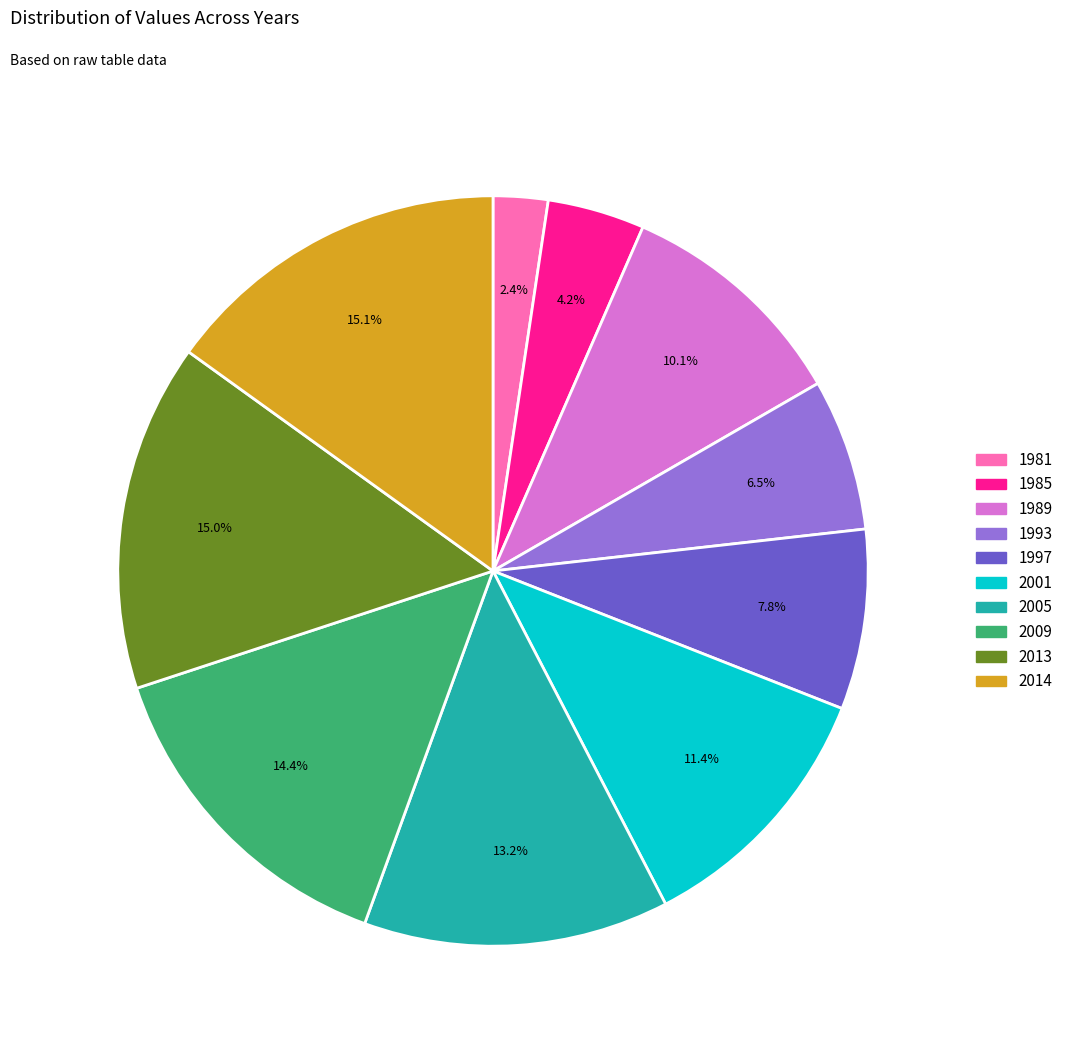

Approximately how many times larger is the value at 2013 compared to 1989?

1.5